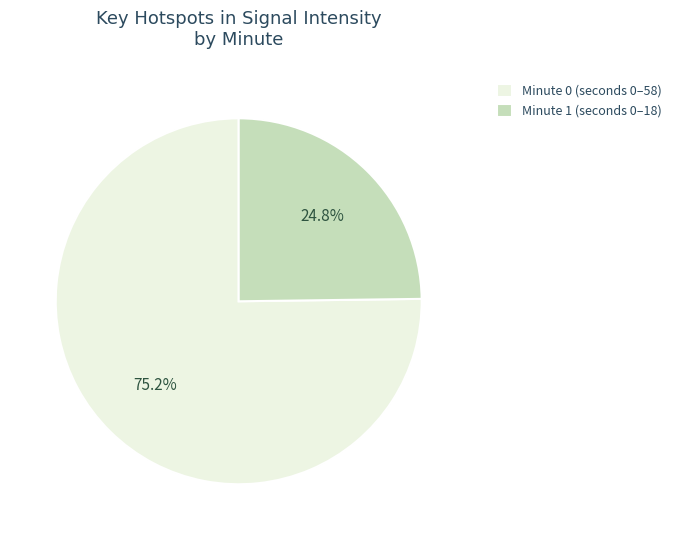

What is the largest slice in the pie chart?

Minute 0 (seconds 0–58)